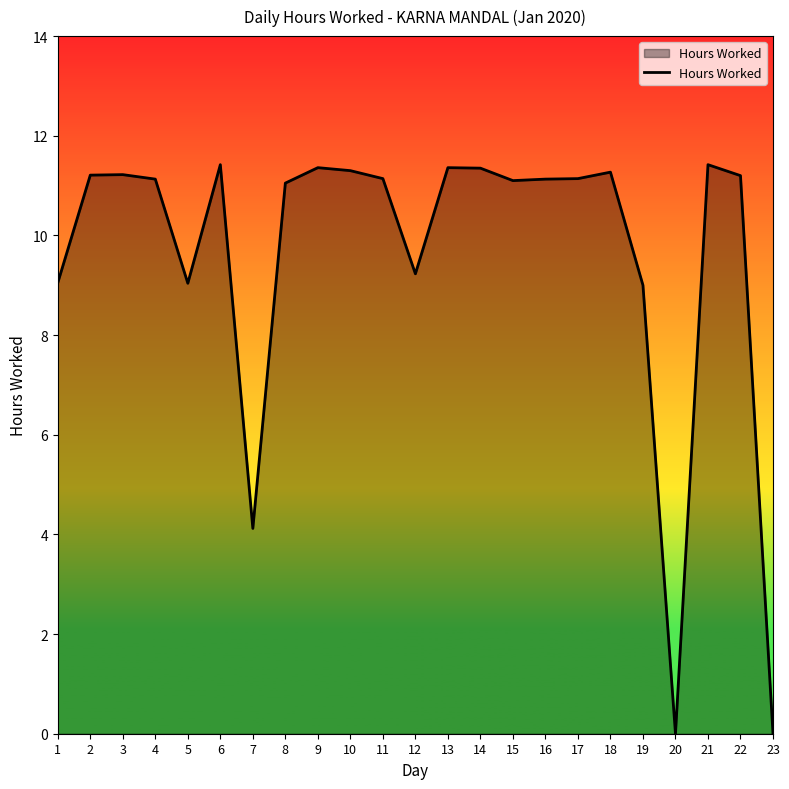

Where does the data first go above 11?

2